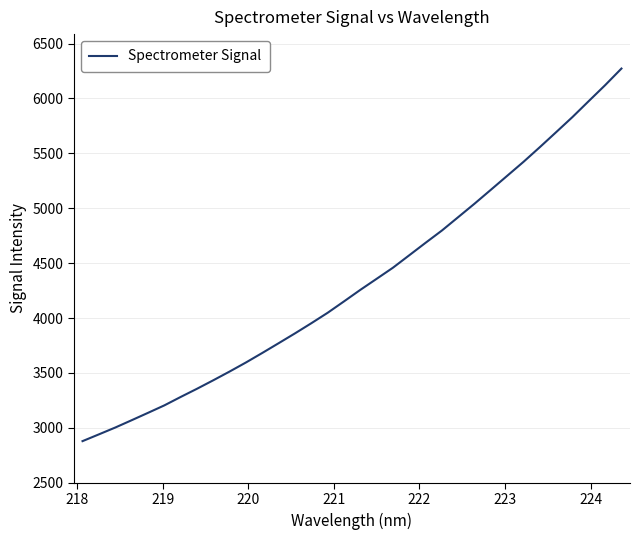

What is the difference between the maximum and minimum values?

3392.4